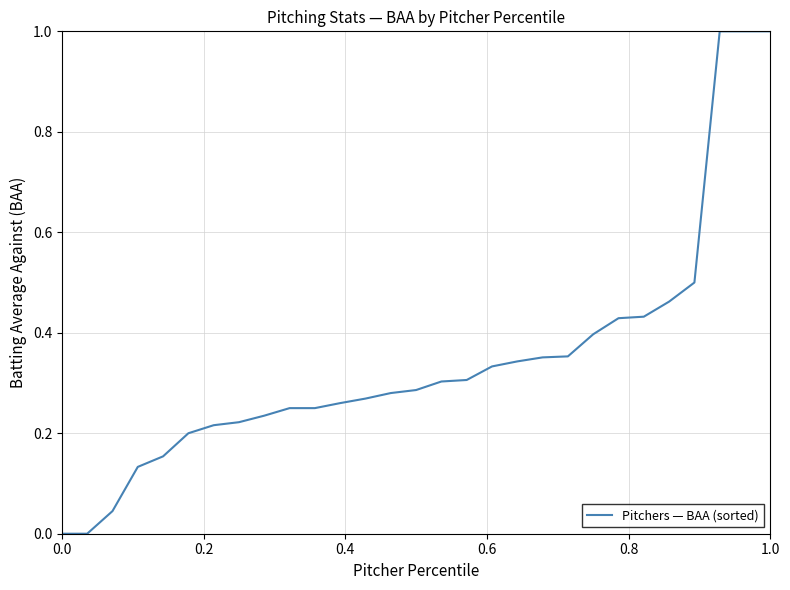

What is the maximum value shown in the chart?

1.0